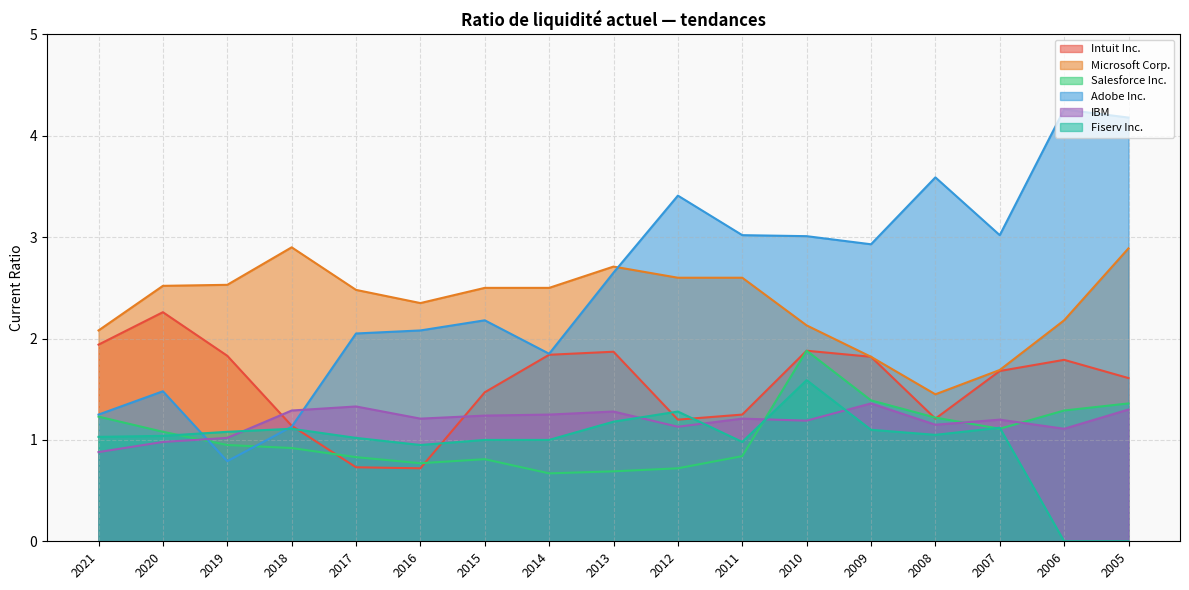

List the series in order of their peak value, lowest first.

IBM, Fiserv Inc., Salesforce Inc., Intuit Inc., Microsoft Corp., Adobe Inc.